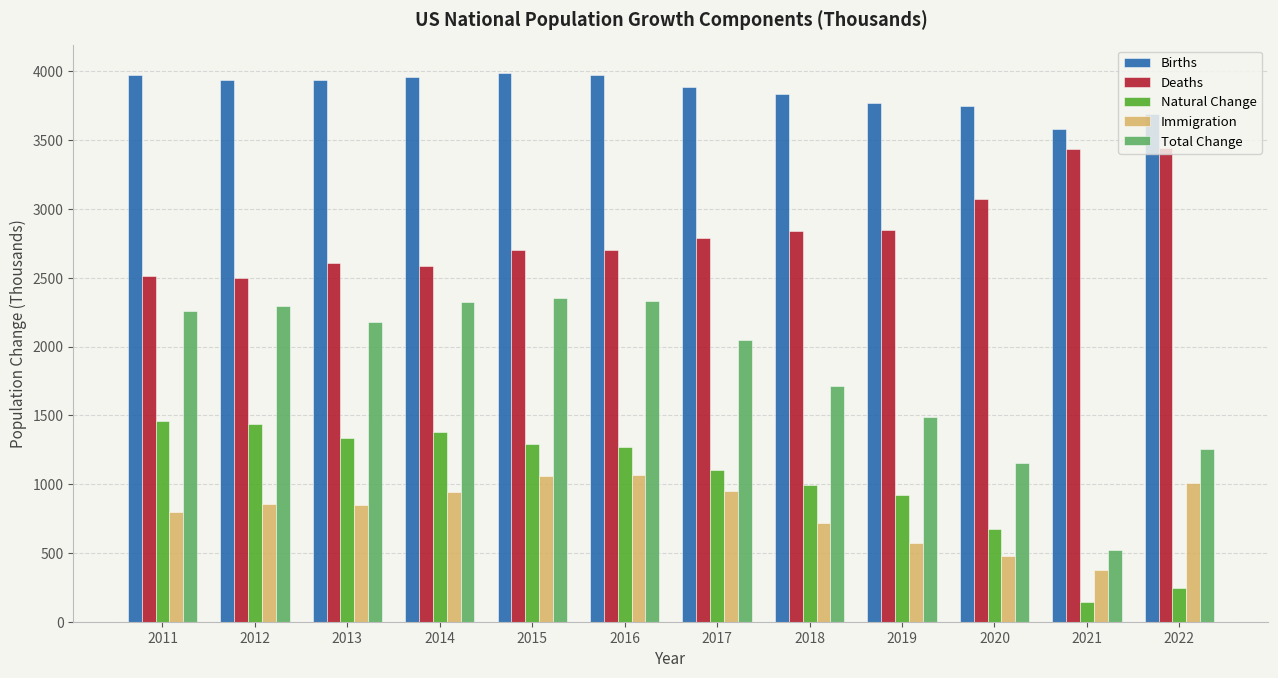

How many bars are there in total?

60